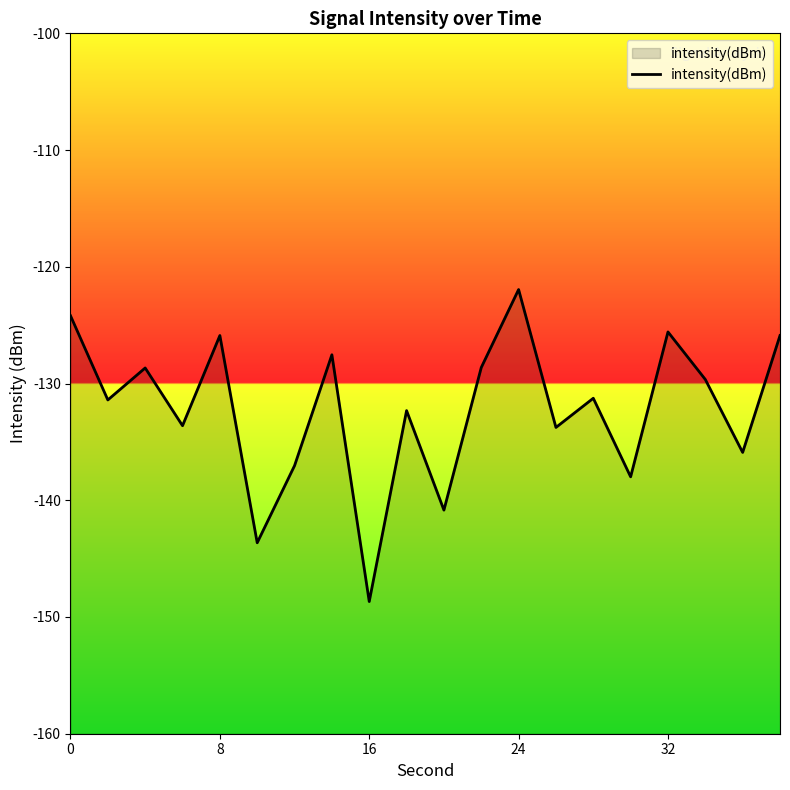

The value at 24 is -121.9. True or false?

True